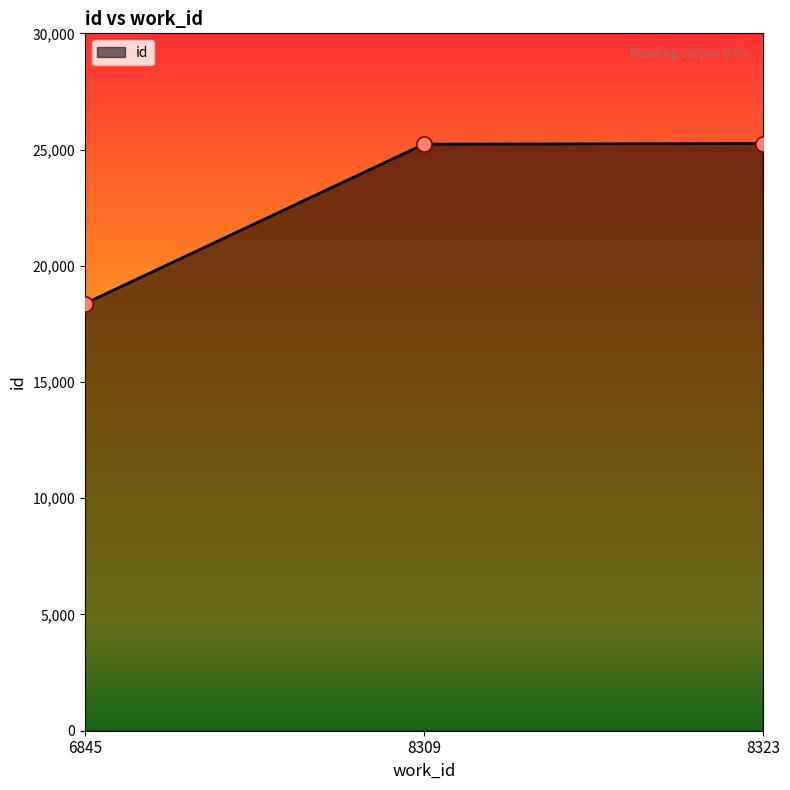

What is the change in value from 6845 to 8323?

+6885